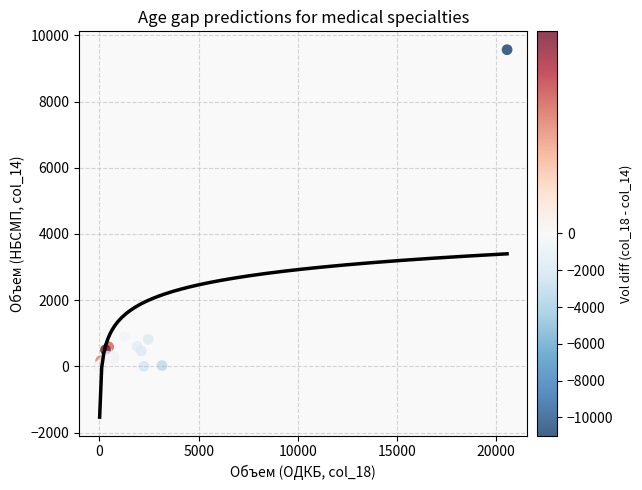

What Y value in the scatter plot is closest to 4782?

1583